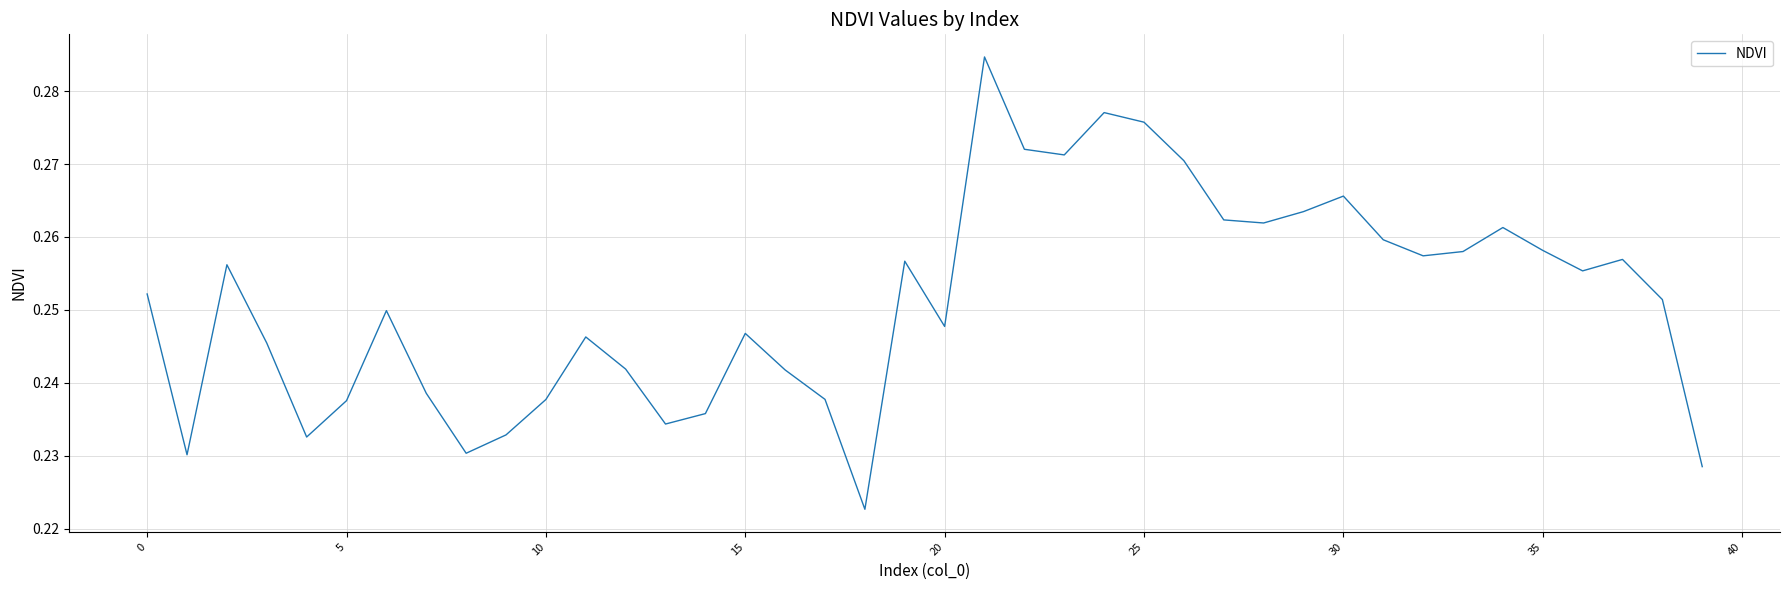

What is the label of the 32nd point from the left?

31